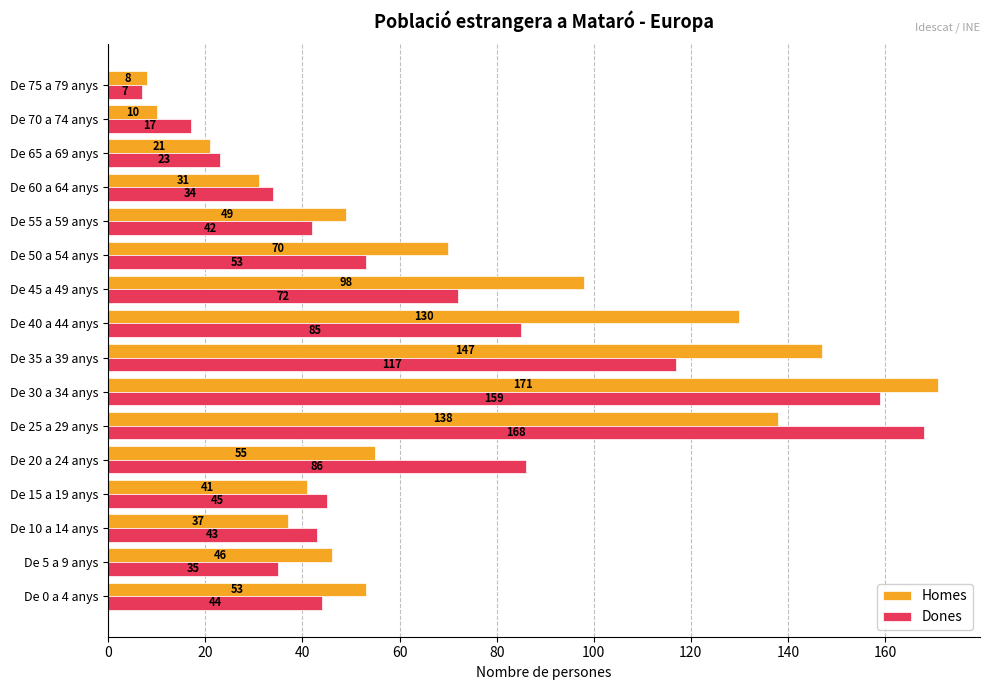

What is the total value across all series at De 30 a 34 anys?

330